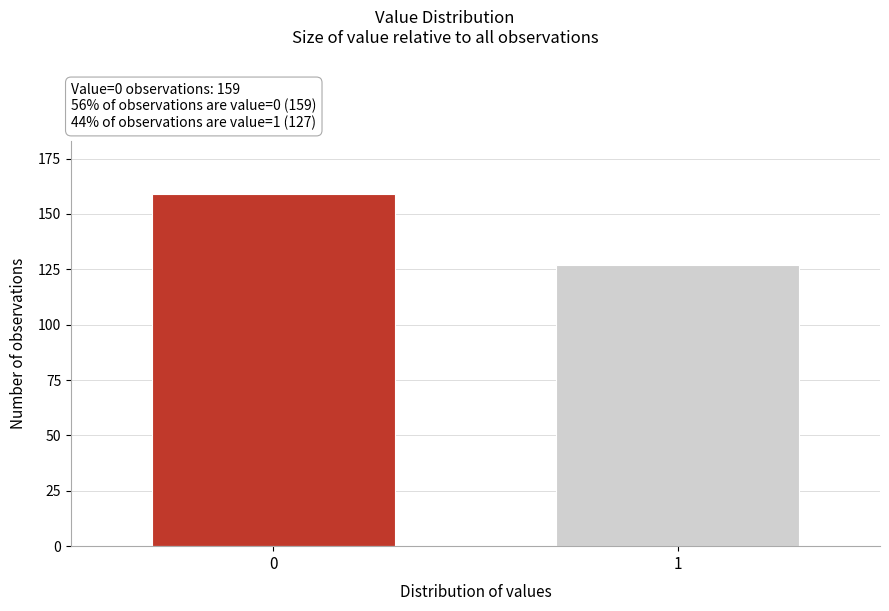

Reading left to right, list all the values displayed in this chart.

159	127